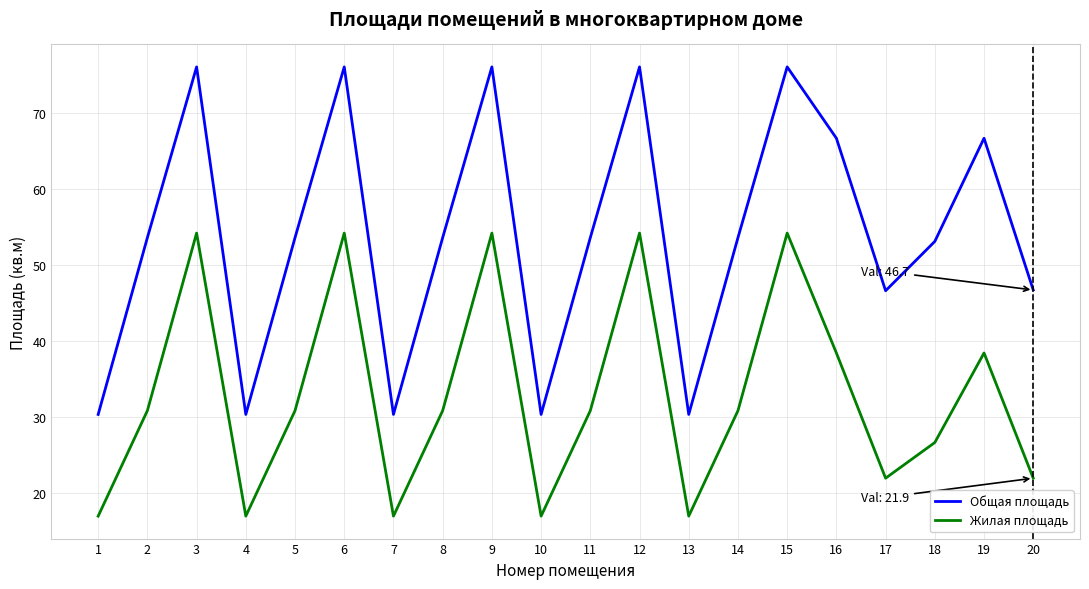

What is the difference between the highest and lowest values at 15?

21.9